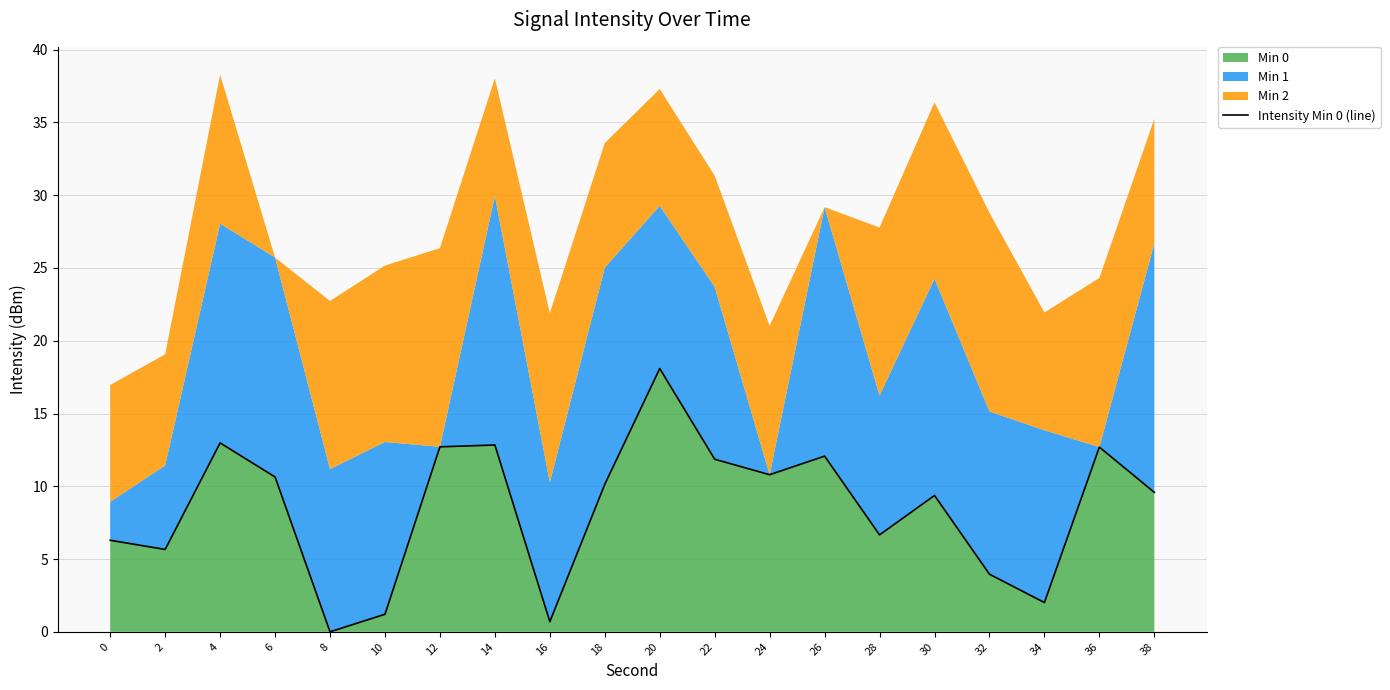

How many values are above zero?

19